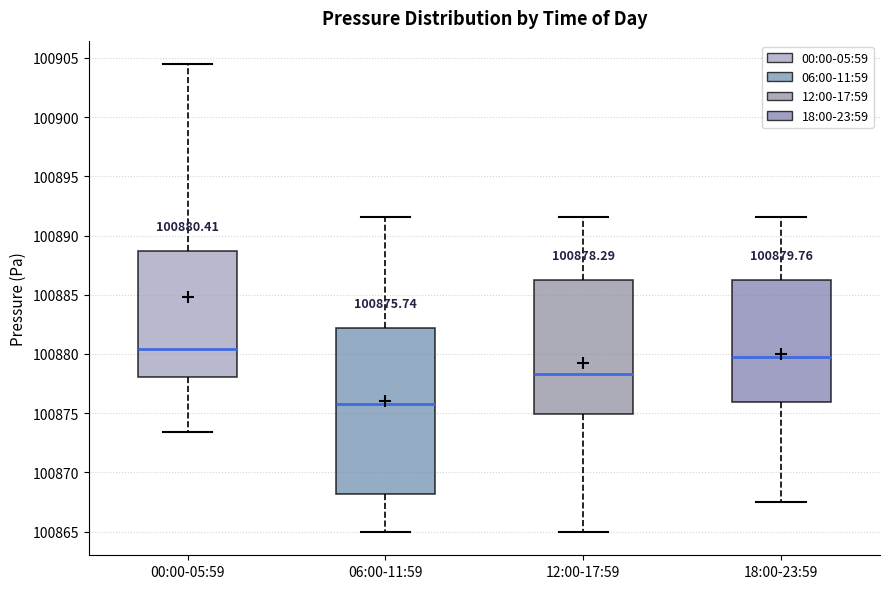

Which box's median line is the lowest?

06:00-11:59